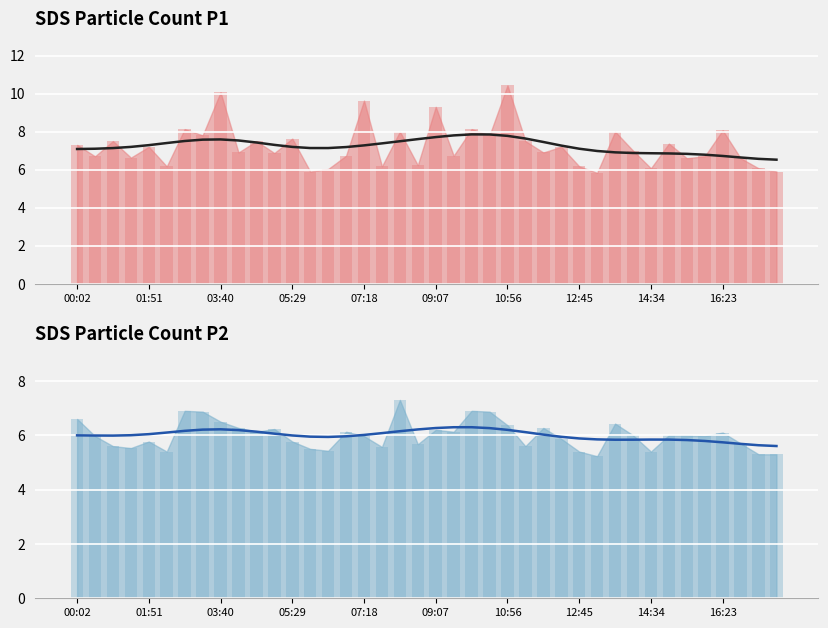

Does the chart contain any negative values?

No